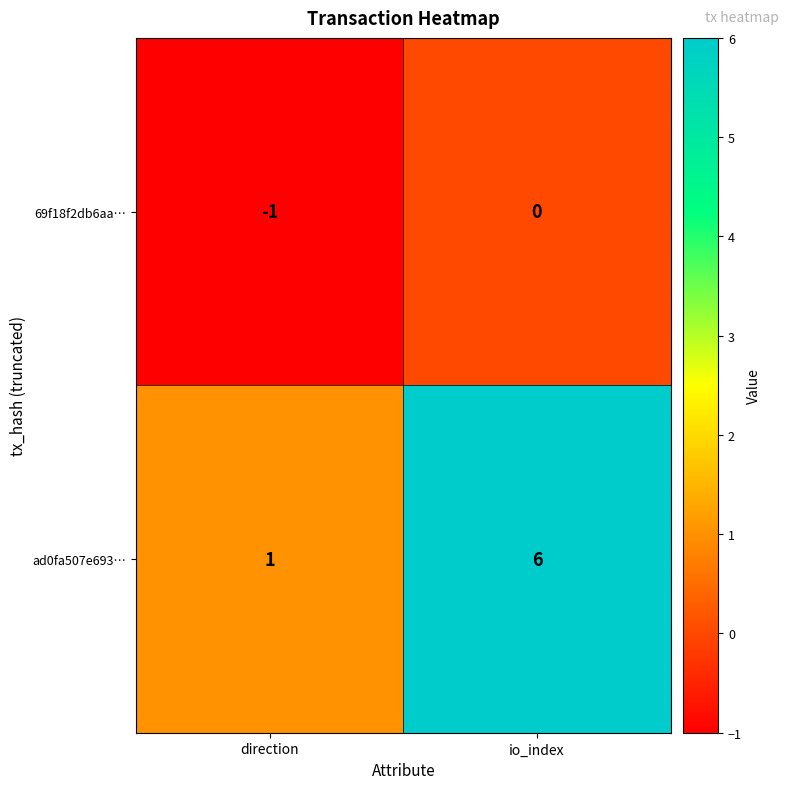

At which label is 69f18f2db6aa… closest to 0?

io_index